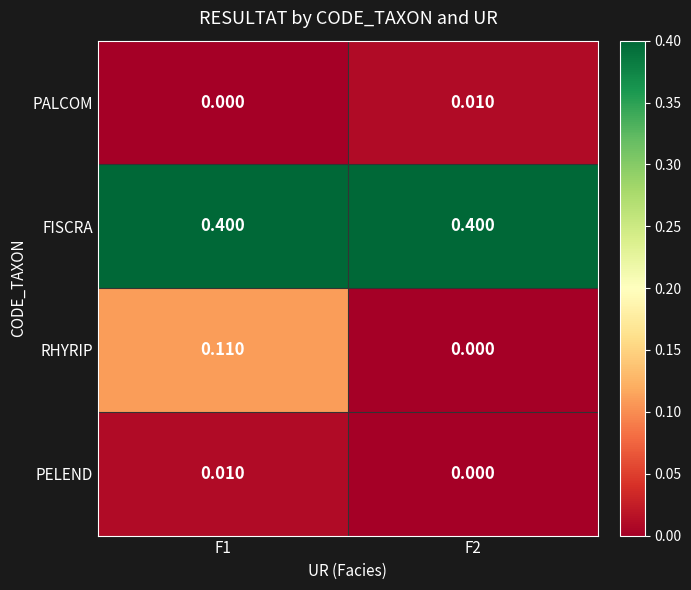

Which series has the widest spread of values?

RHYRIP